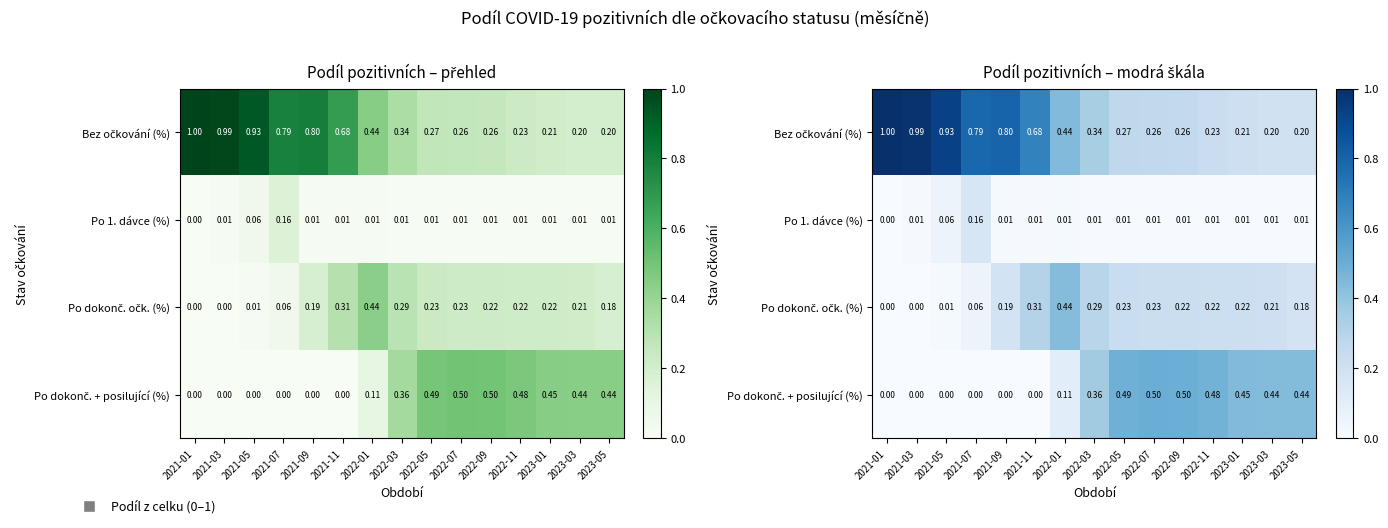

Which category has the lowest value in the Po dokonč. + posilující (%) series?

2021-01